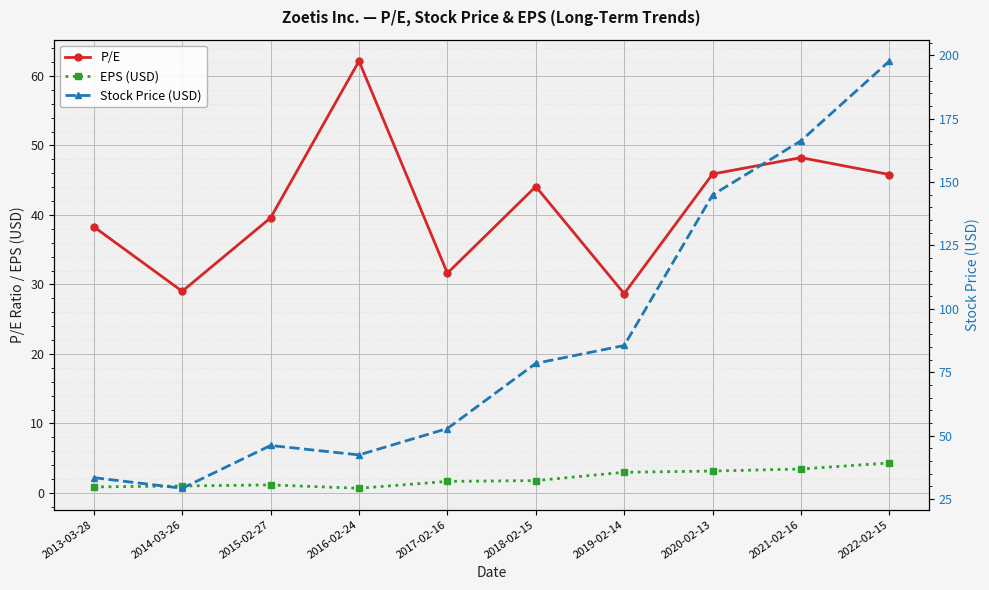

True or false: P/E has more than 0 interior local peaks.

True